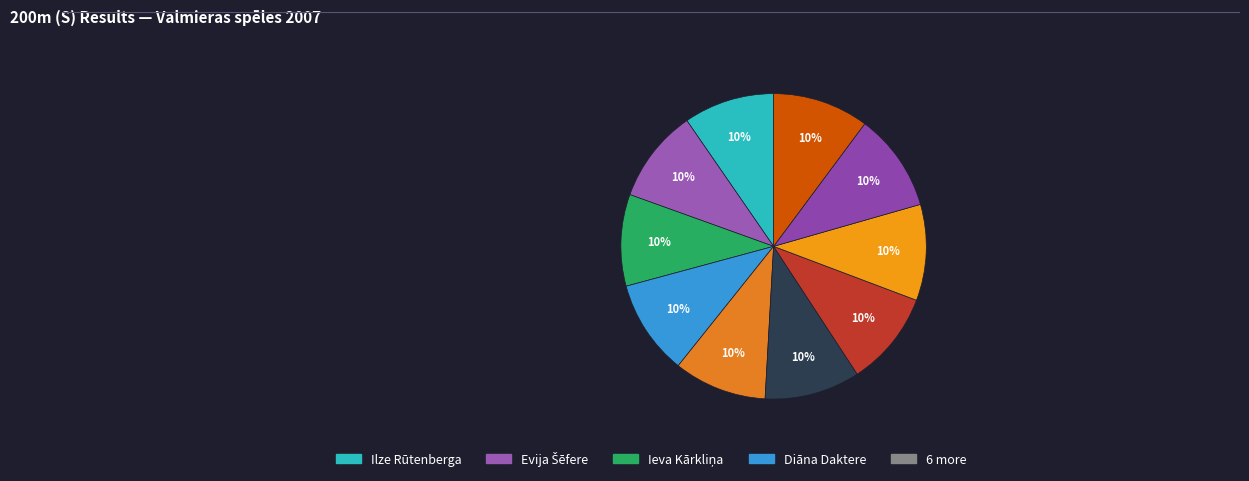

Which category has the smallest portion of the pie?

Ilze Rūtenberga